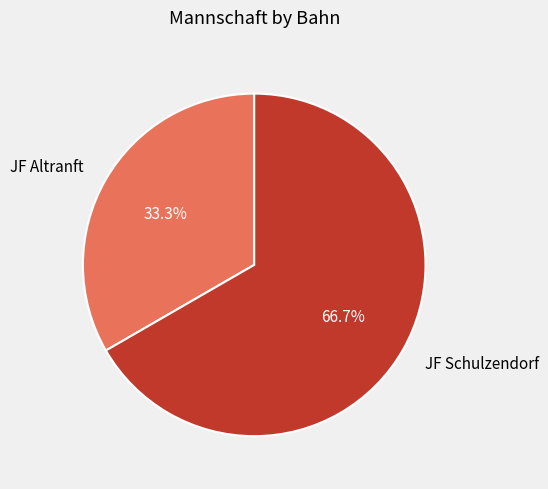

Is it true that JF Altranft is 27% of the pie?

False